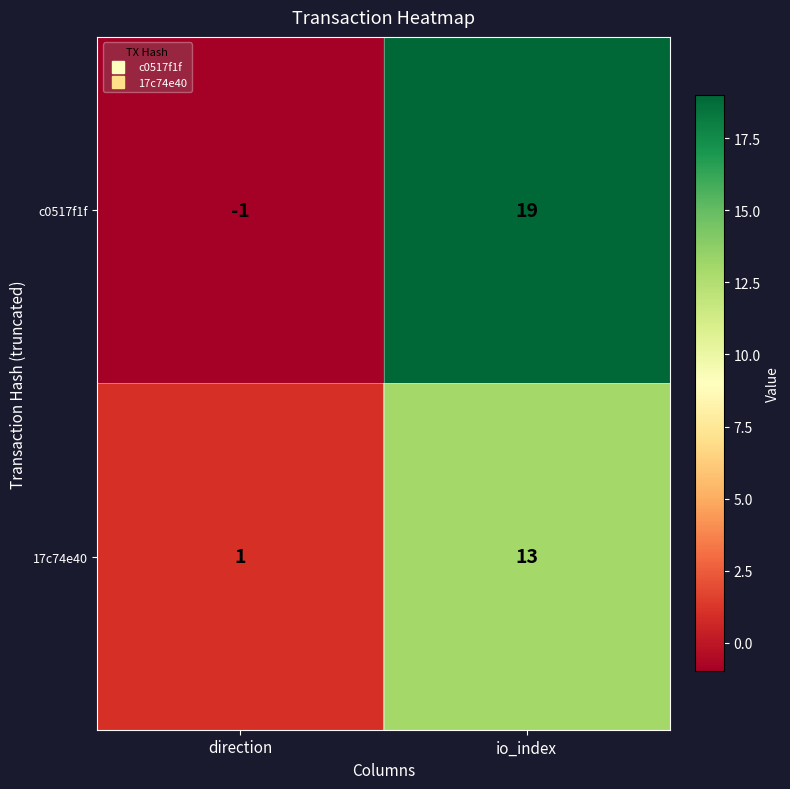

What is the difference between the c0517f1f values at direction and io_index?

20